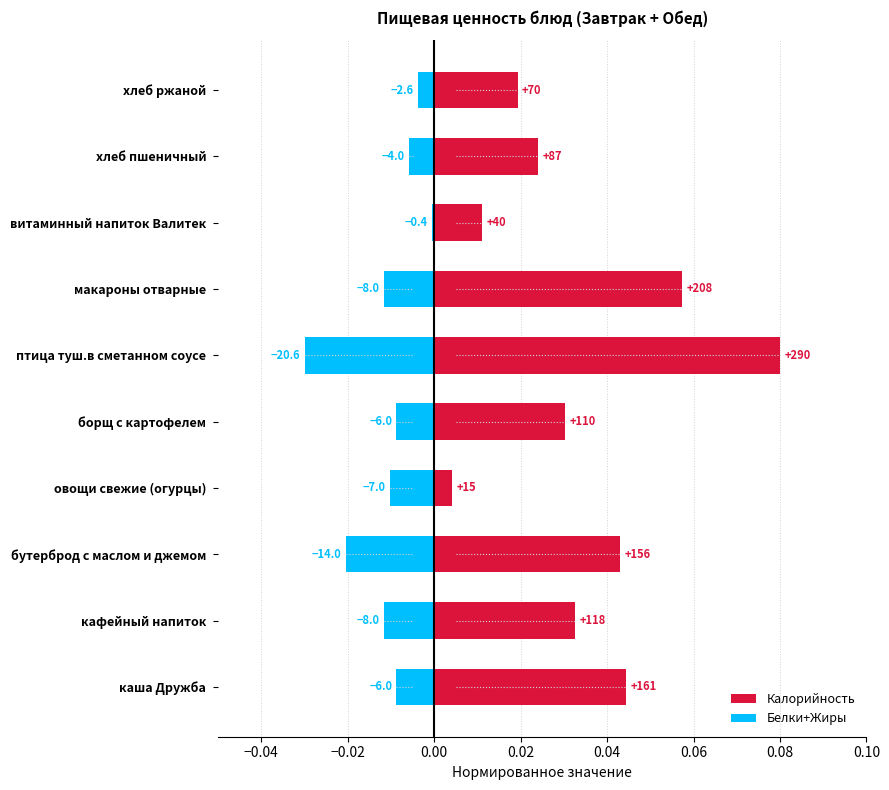

Which series has the largest total across all categories?

Калорийность